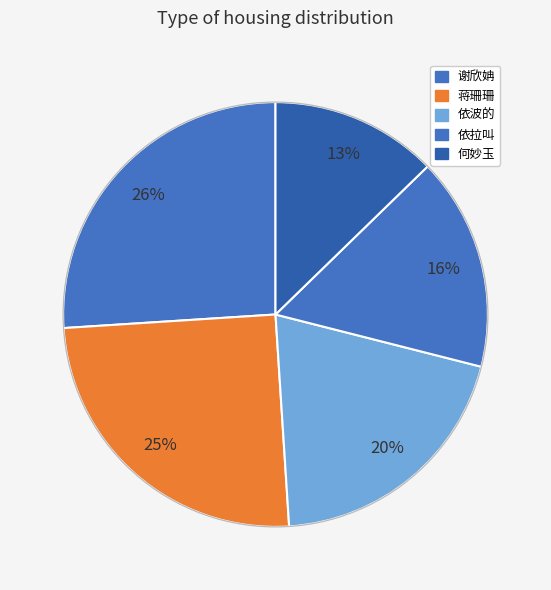

Is 依波的 the majority of the pie?

No